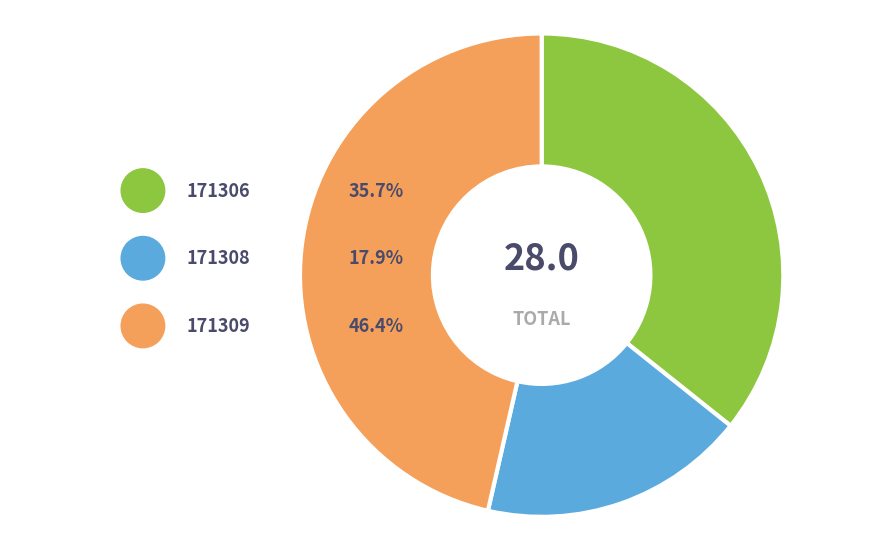

Count the number of slices in the pie.

3